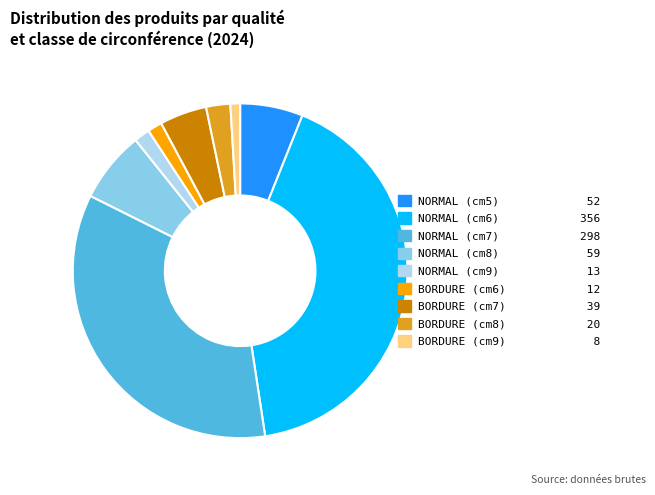

Does any single category account for the majority?

No